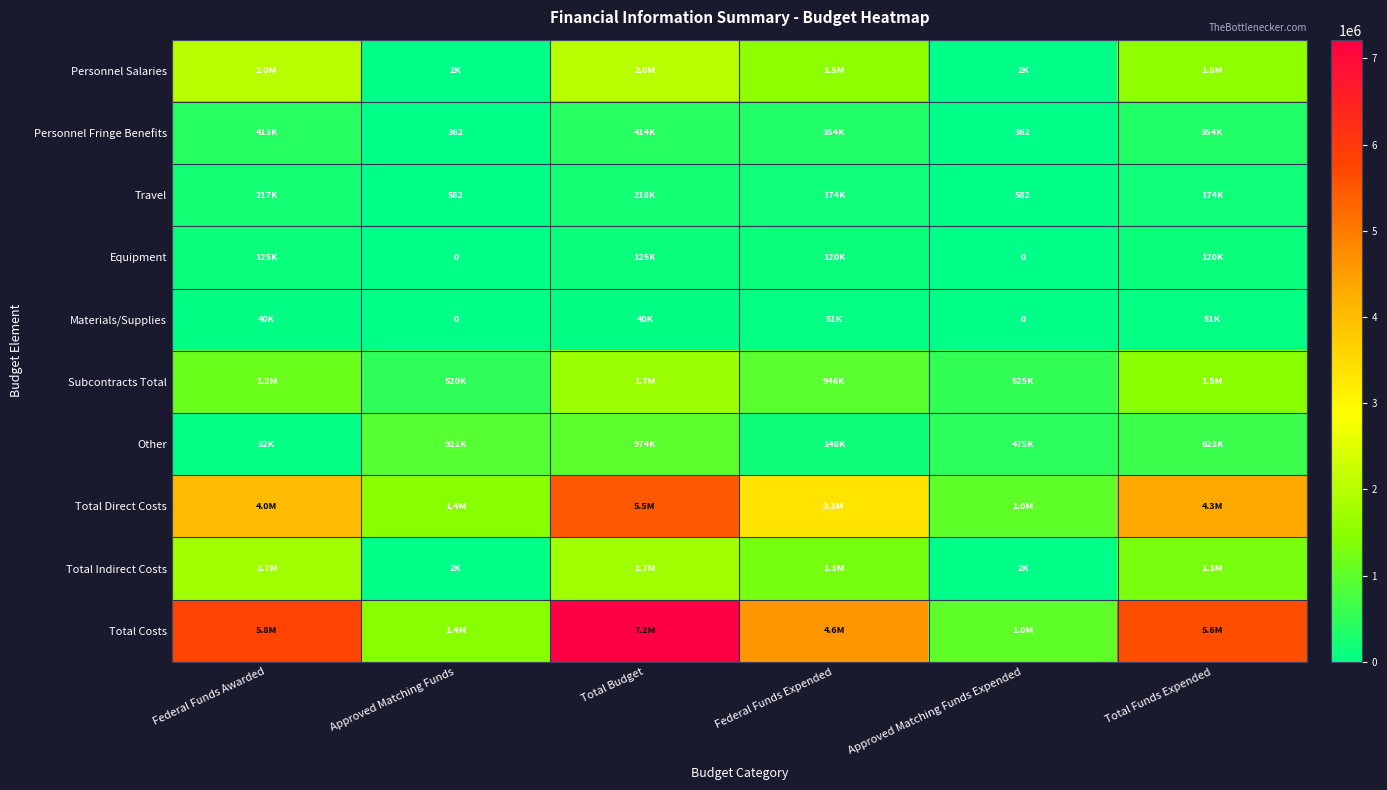

Which series has the widest spread of values?

Total Costs